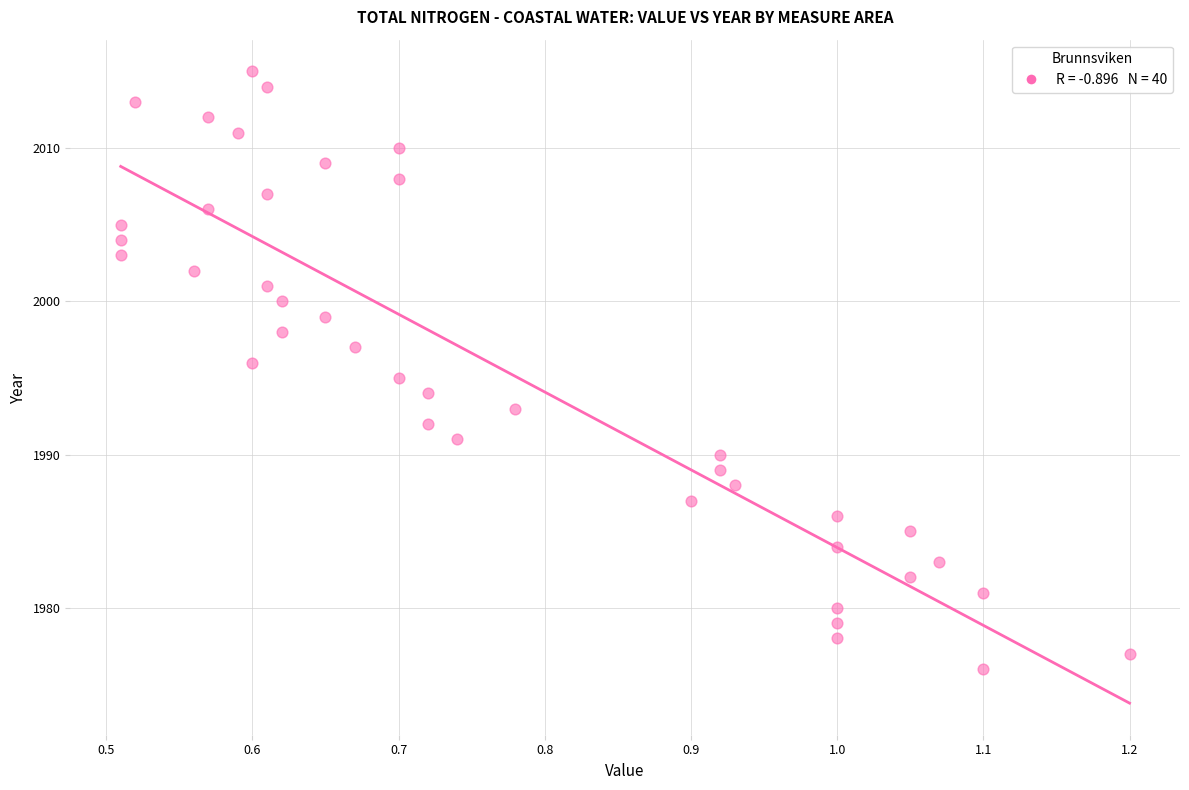

What is the range of Y values (max minus min)?

39